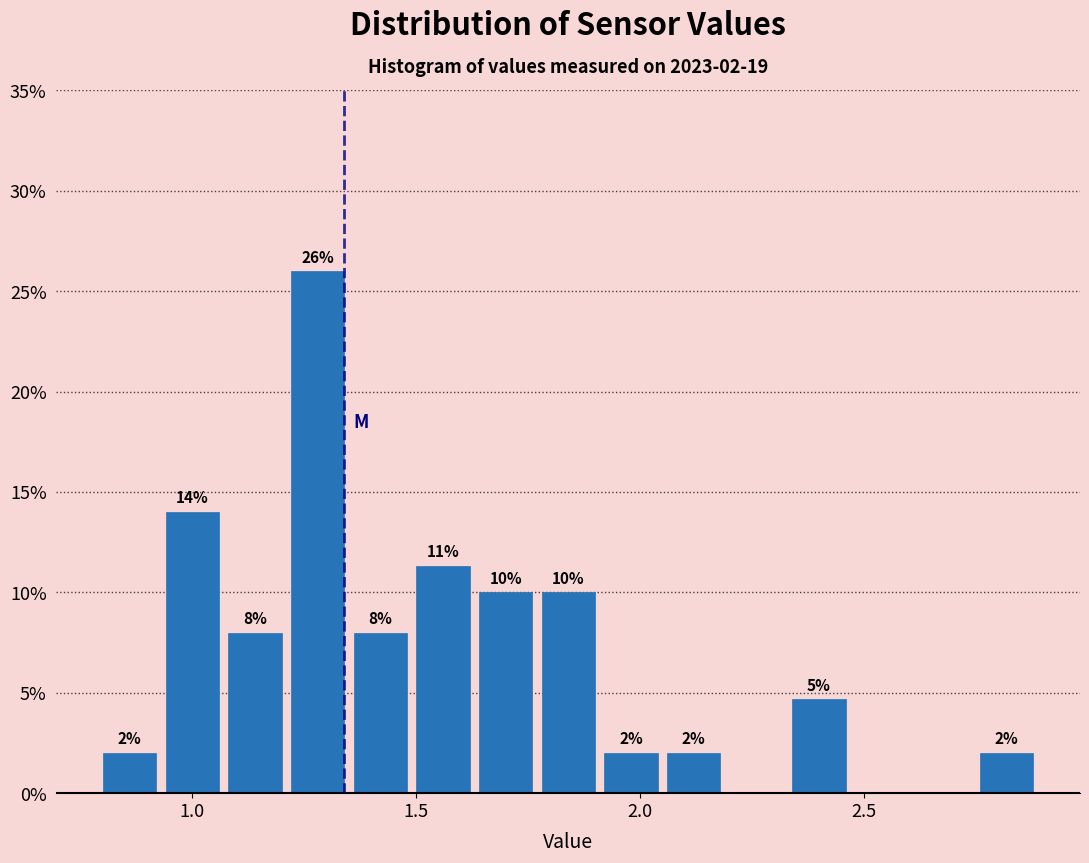

Read against the x-axis, roughly where is the centre of the tallest bar?

1.30